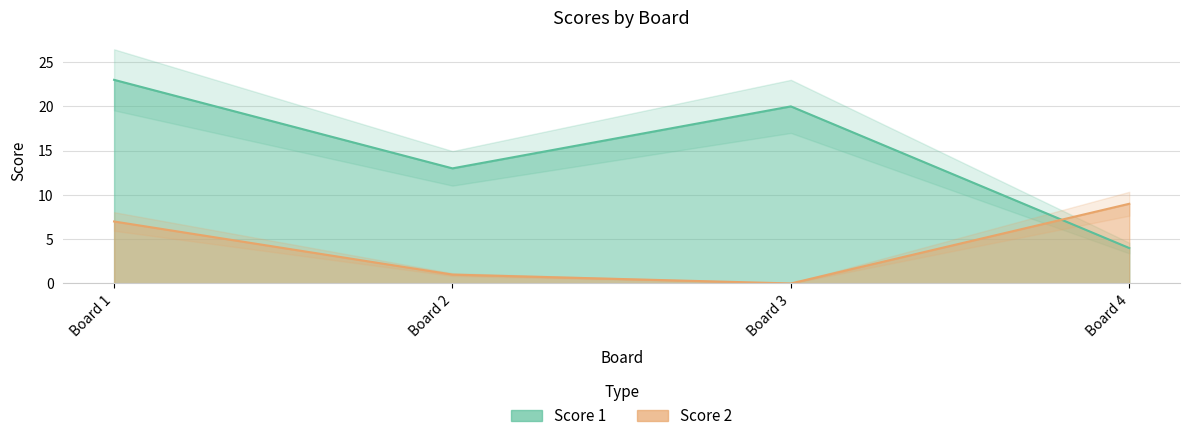

What is the difference between the maximum and minimum values in the Score 1 series?

19